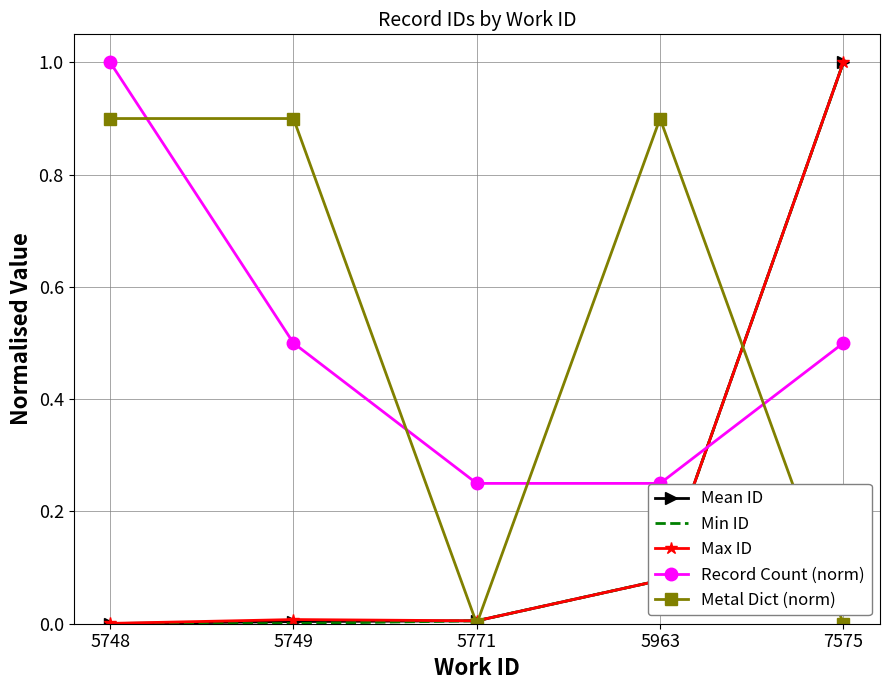

What is the spread (max minus min) of values at 7575?

1.0